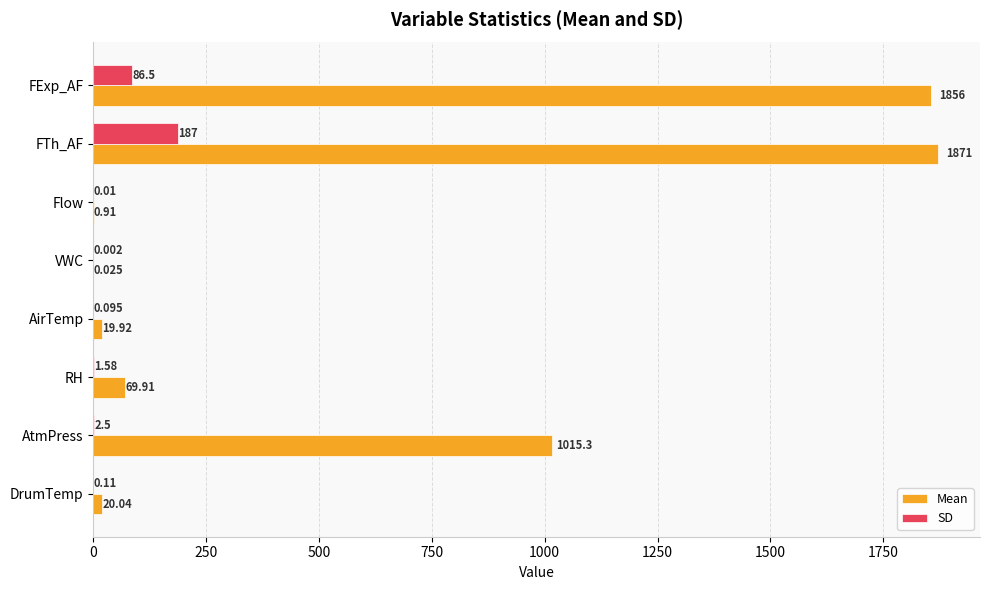

At which category is the sum across all series the highest?

FTh_AF